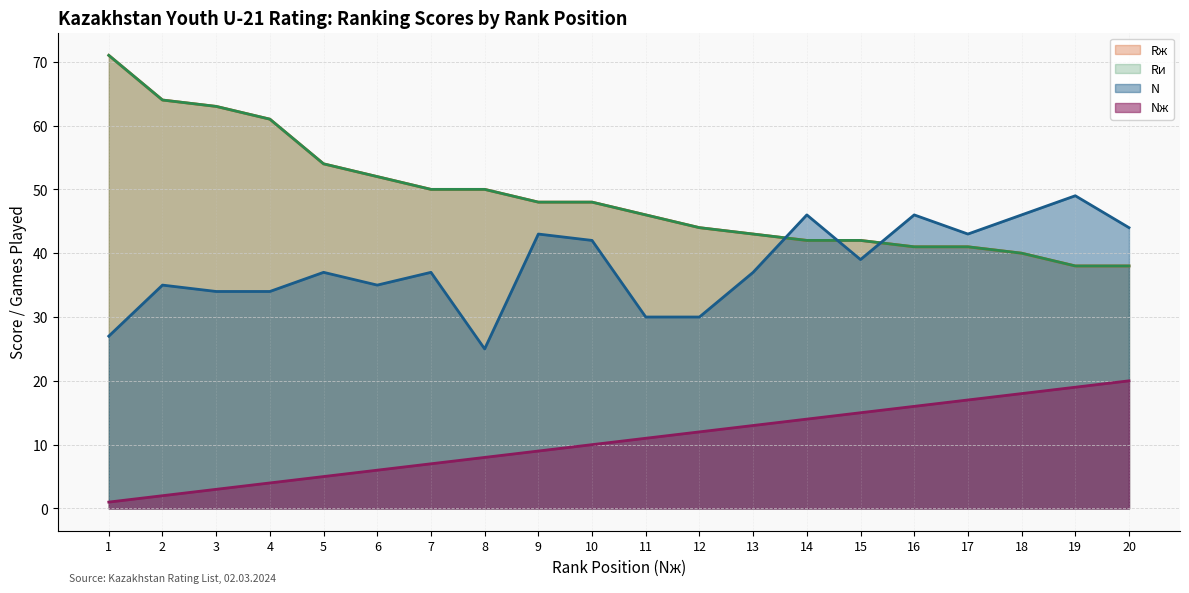

True or false: Nж and N cross at least once.

False